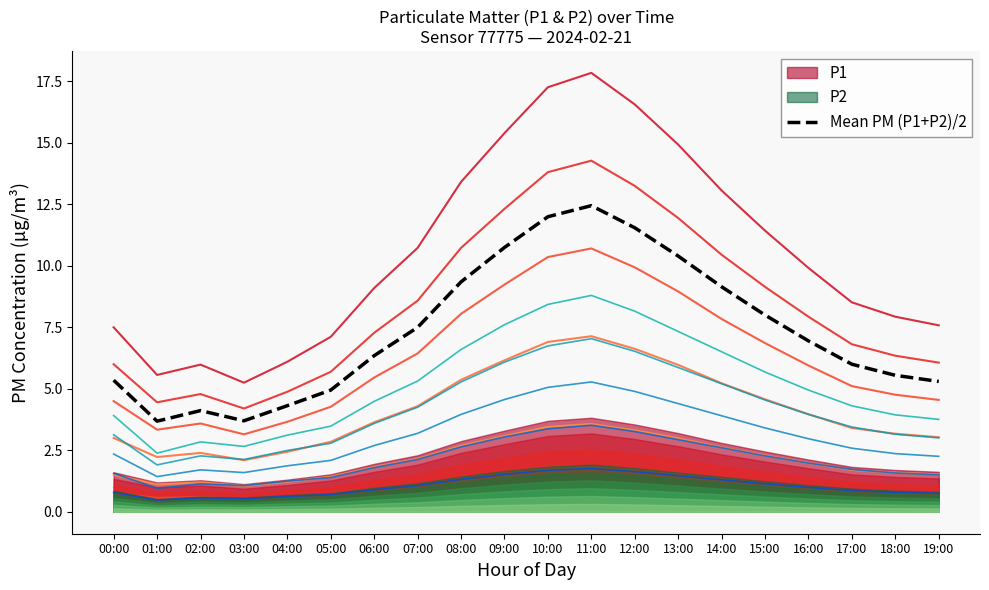

Is it true that the value at 09:00 is 10.8?

True